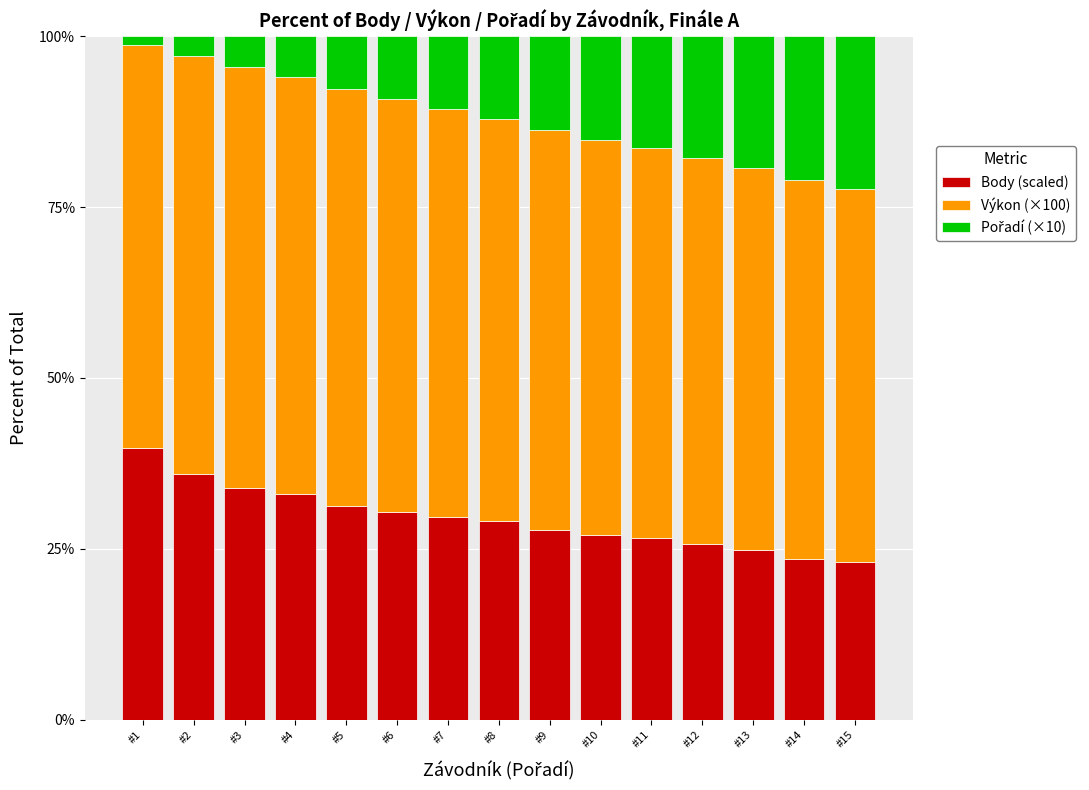

What is the difference between the Body (scaled) values at #9 and #3?

6.2